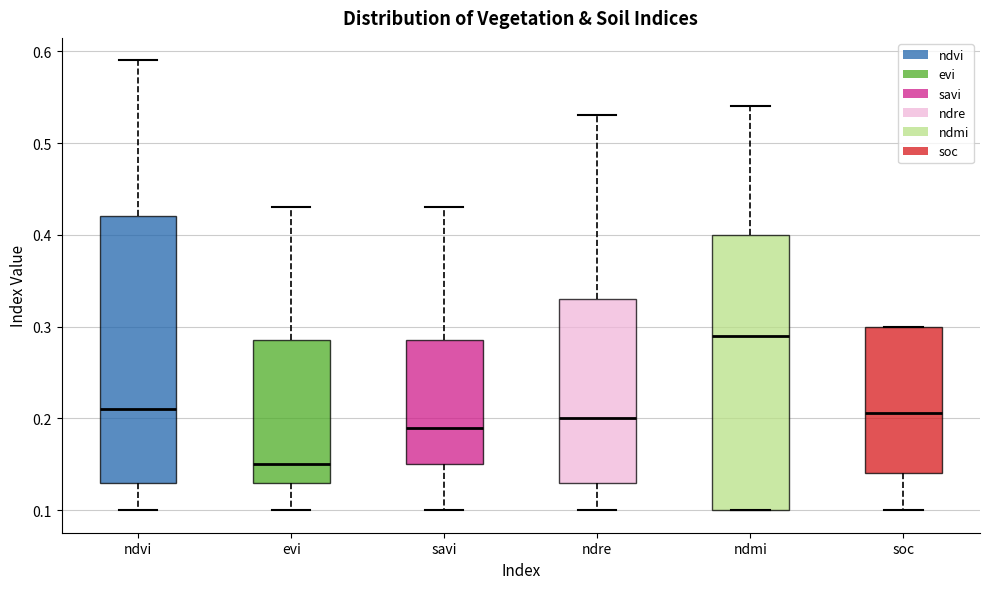

Which box's median line is the highest?

ndmi